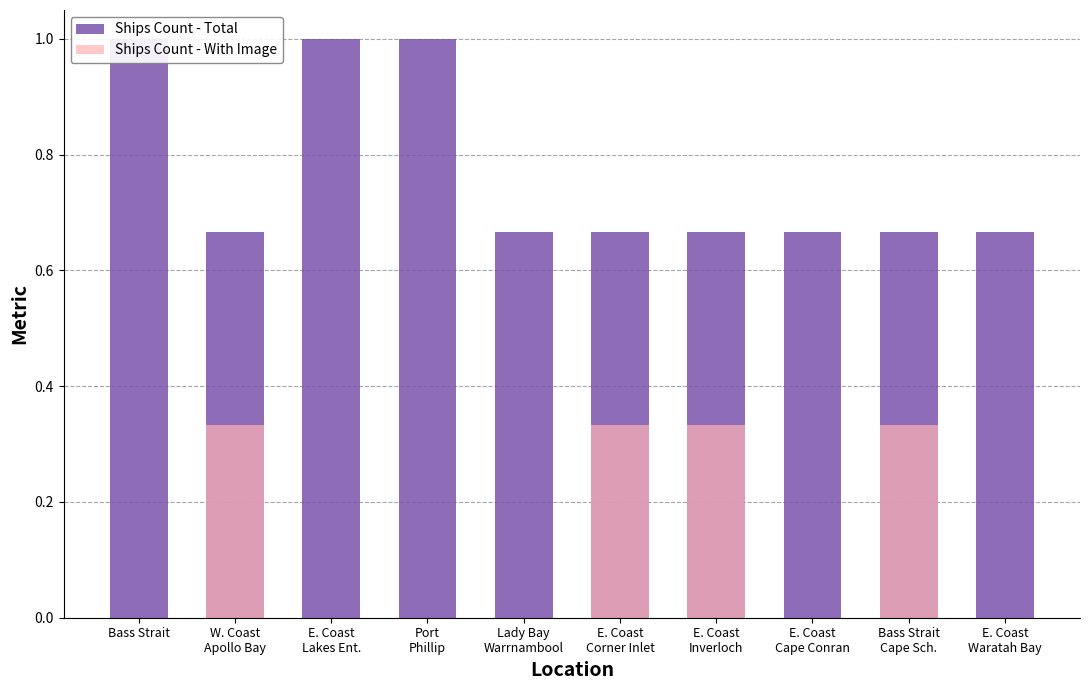

What value does the Ships Count - Total series have at Port
Phillip?

1.0